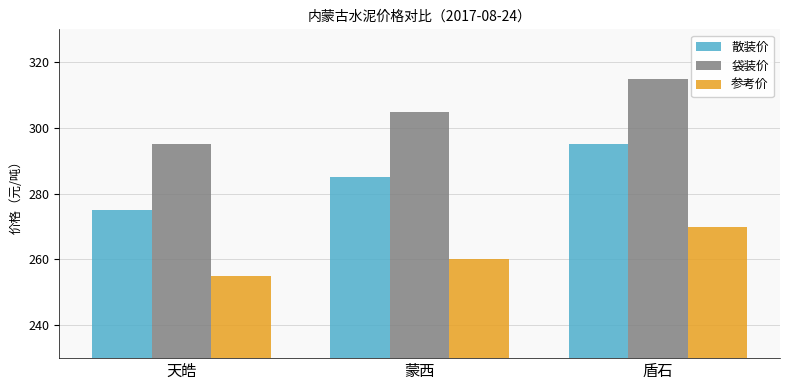

How many bars are there in each group?

3